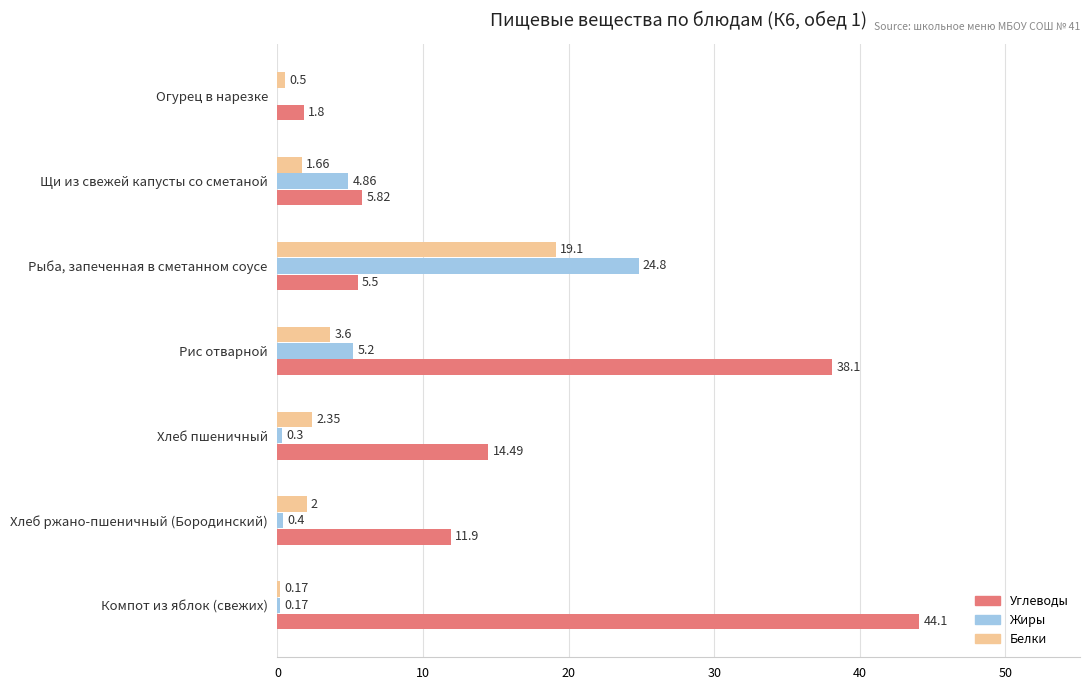

At which label does Белки reach its peak?

Рыба, запеченная в сметанном соусе